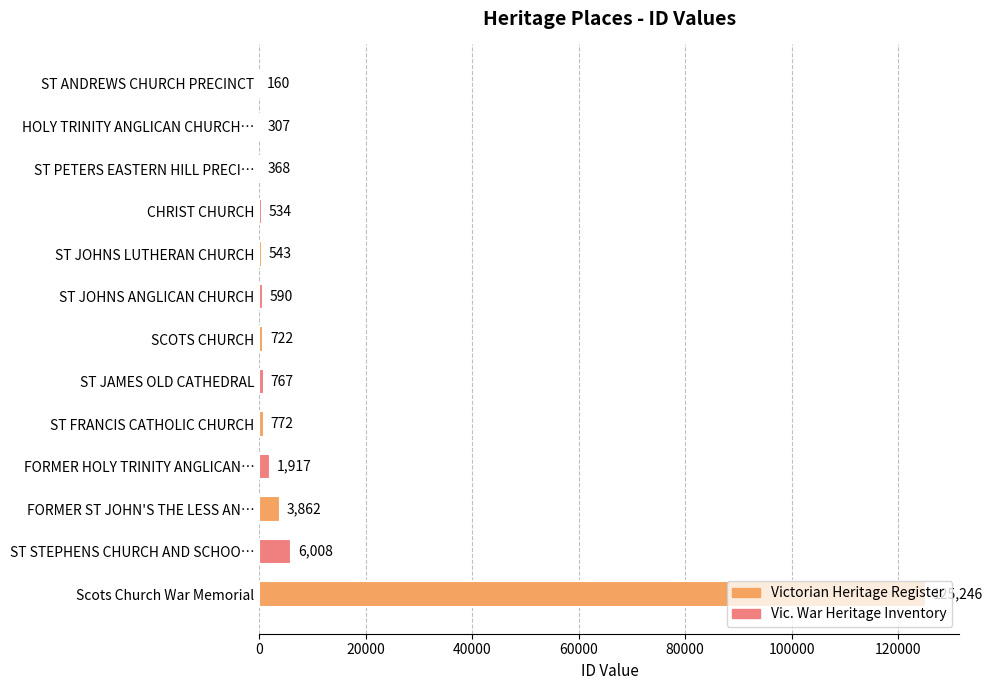

What value does the data have at ST JOHNS ANGLICAN CHURCH, to the nearest 10?

590